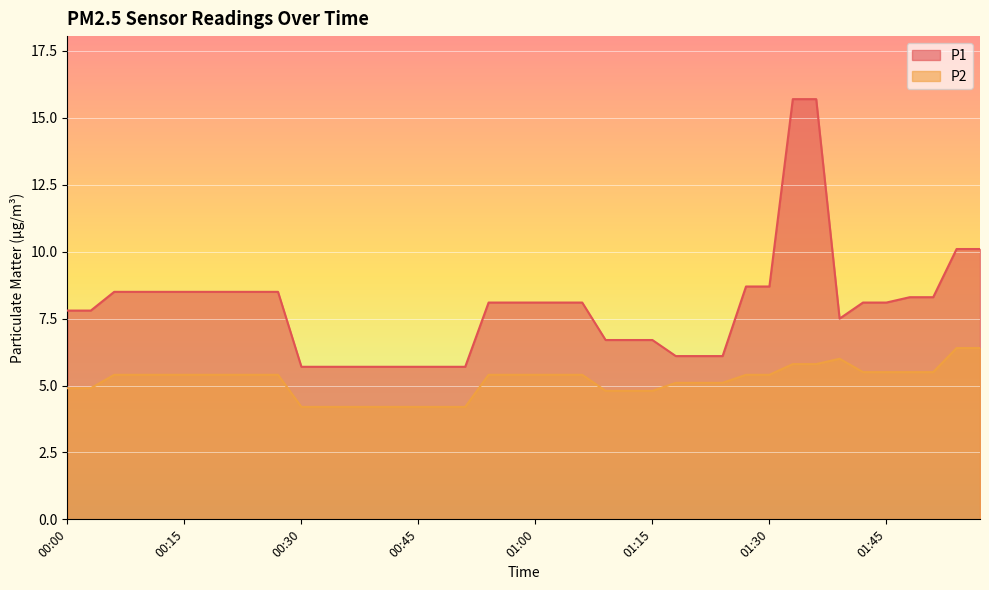

True or false: P2 and P1 cross at least once.

False